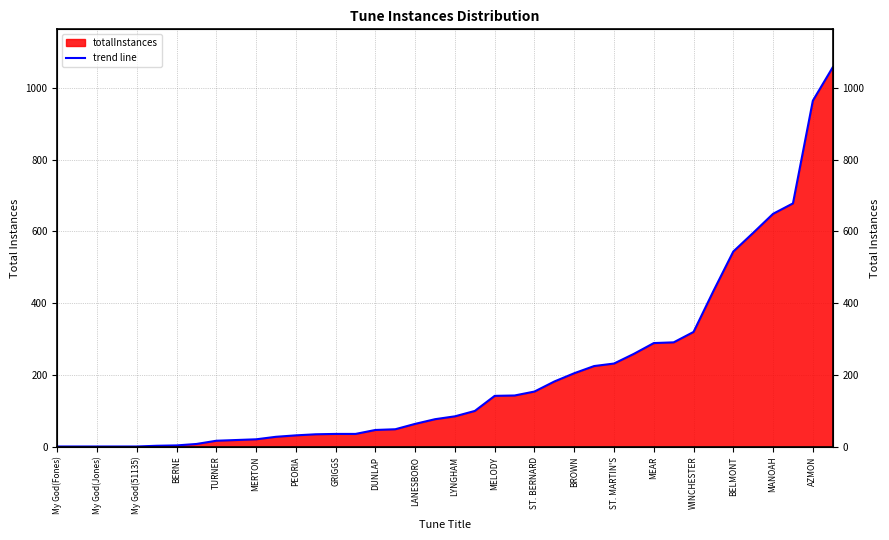

At which category does the chart reach its peak across all series?

39